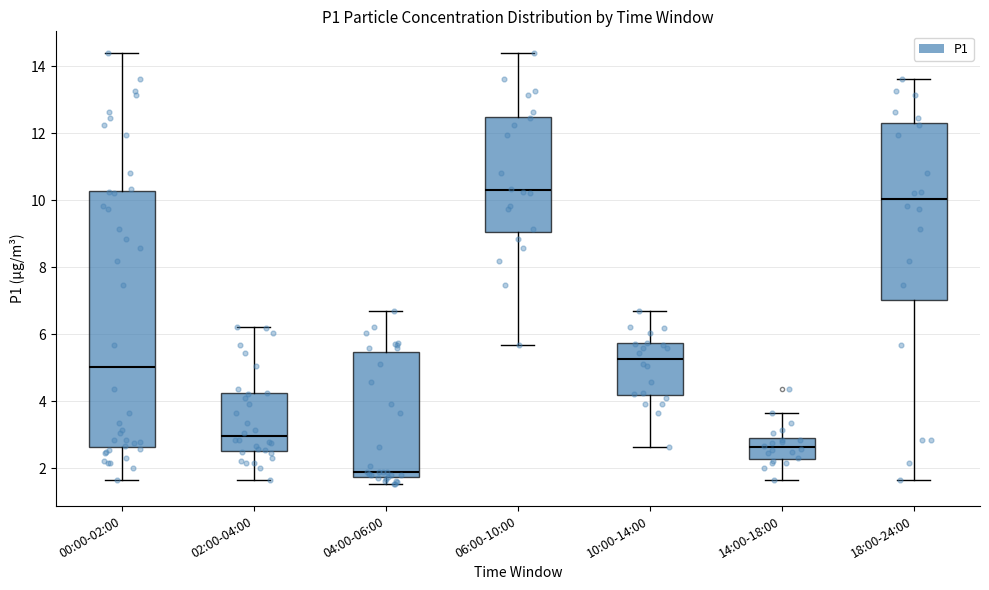

Which box has the lowest median line?

04:00-06:00